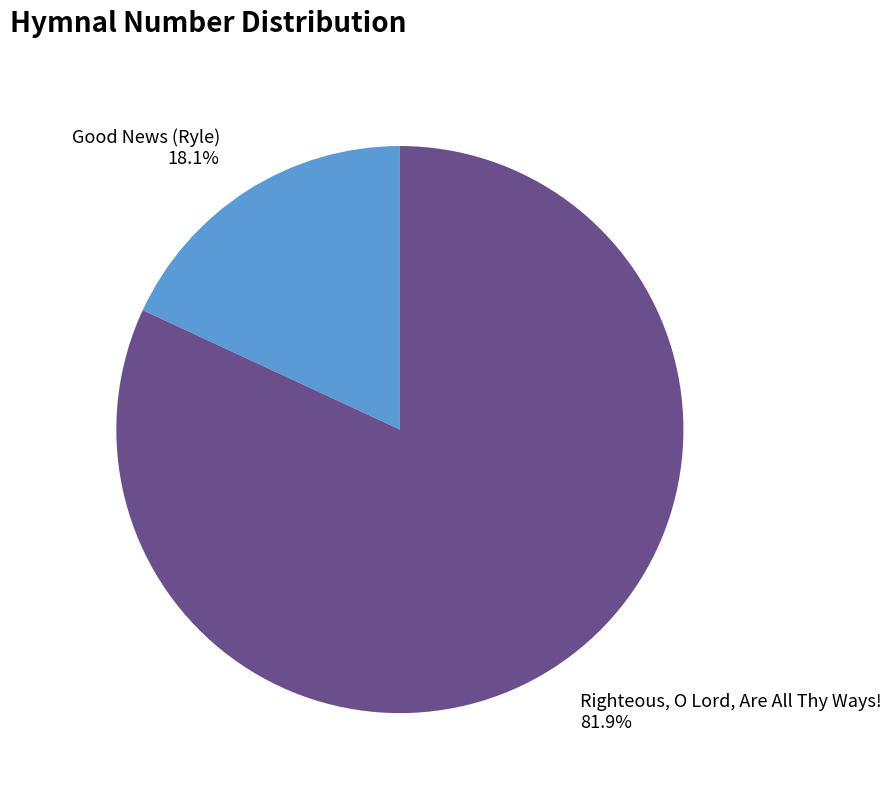

Is it true that Good News (Ryle) is 28% of the pie?

False